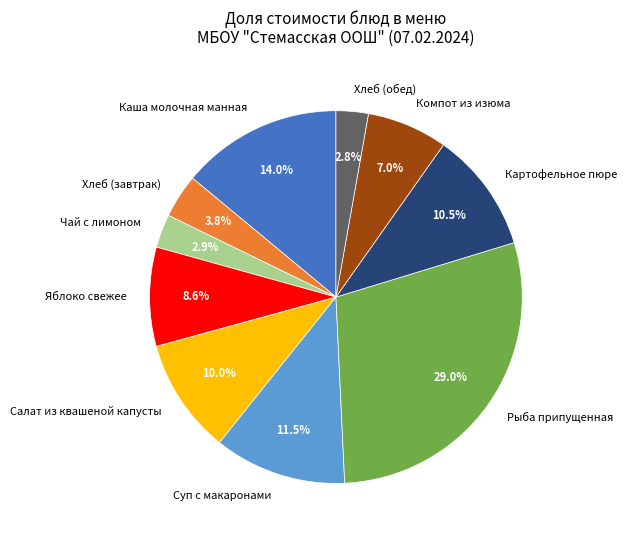

How many segments does this pie chart have?

10